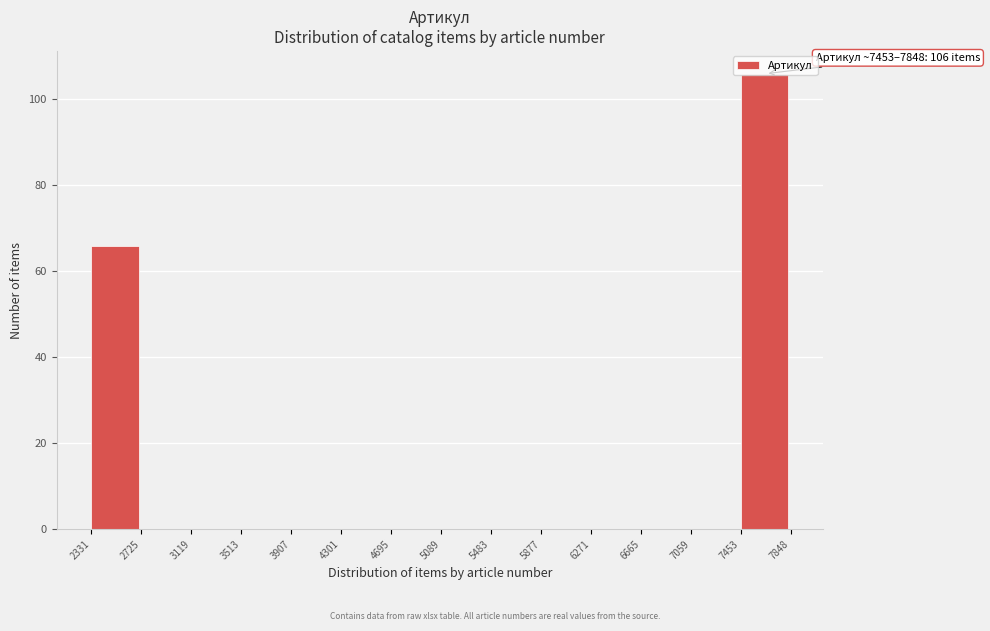

Which range on the x-axis has the tallest bar?

7453 to 7848